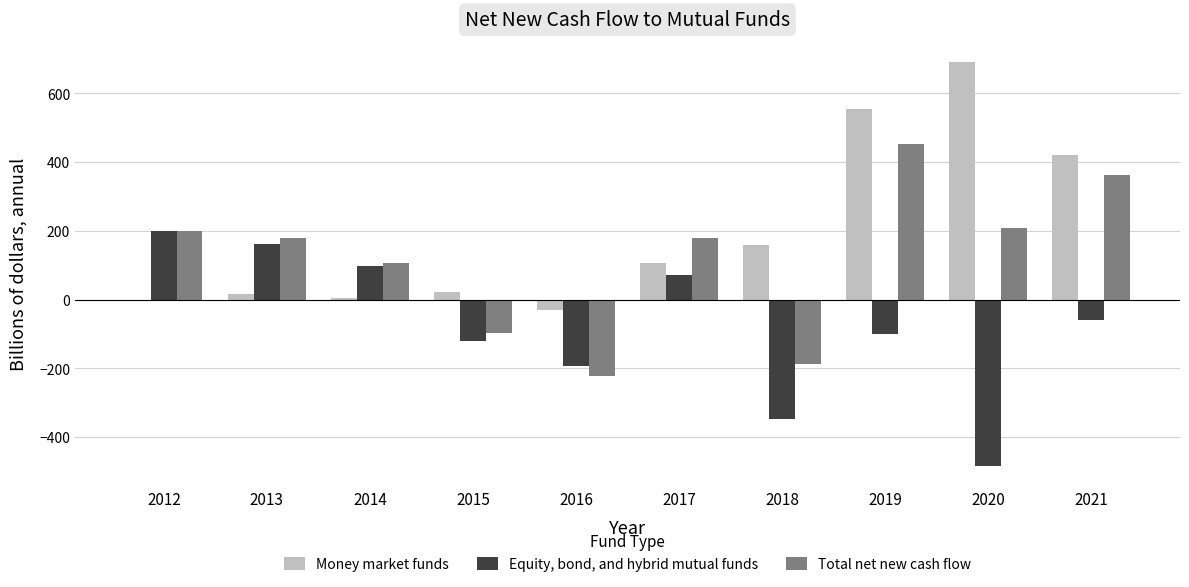

Count the number of data series in this chart.

3